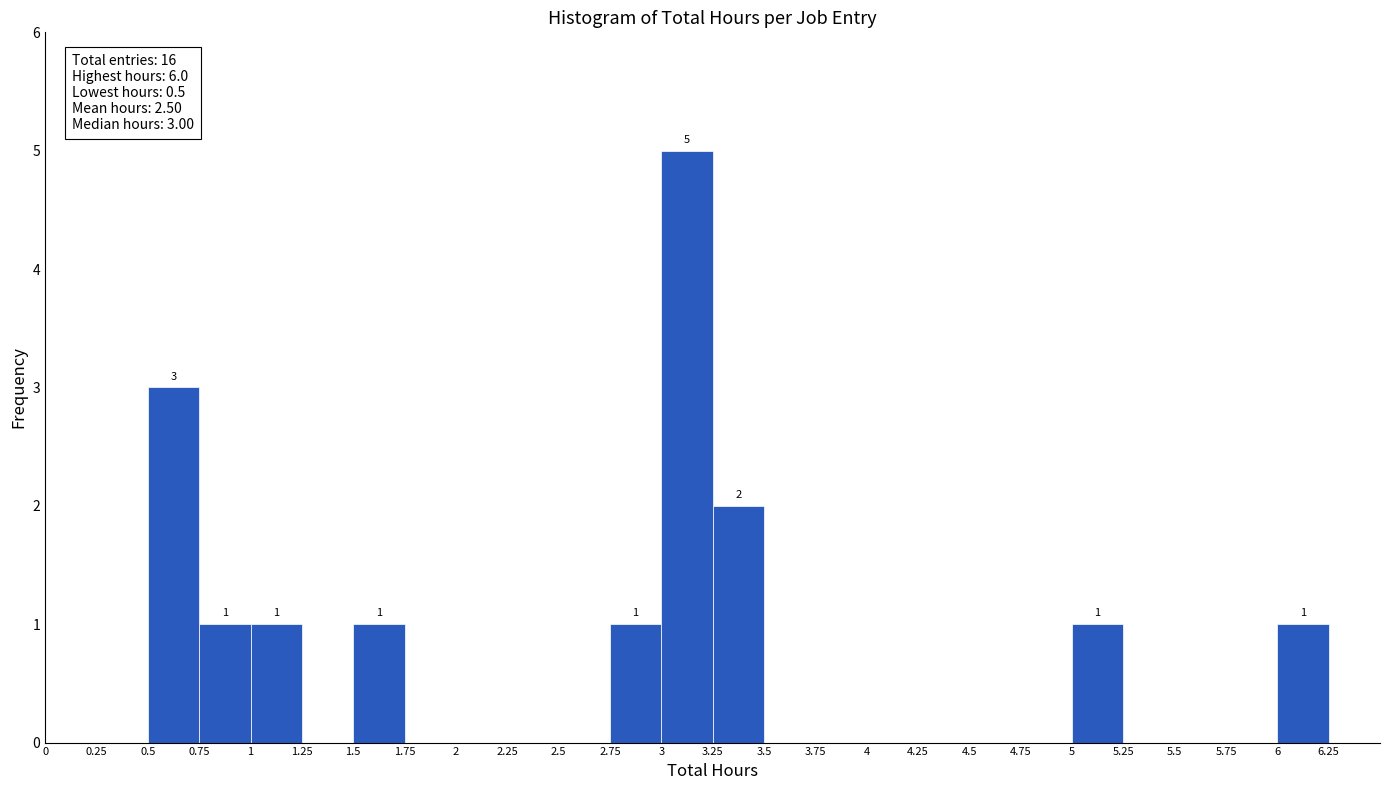

Over which range of the x-axis is the bar tallest?

3 to 3.25